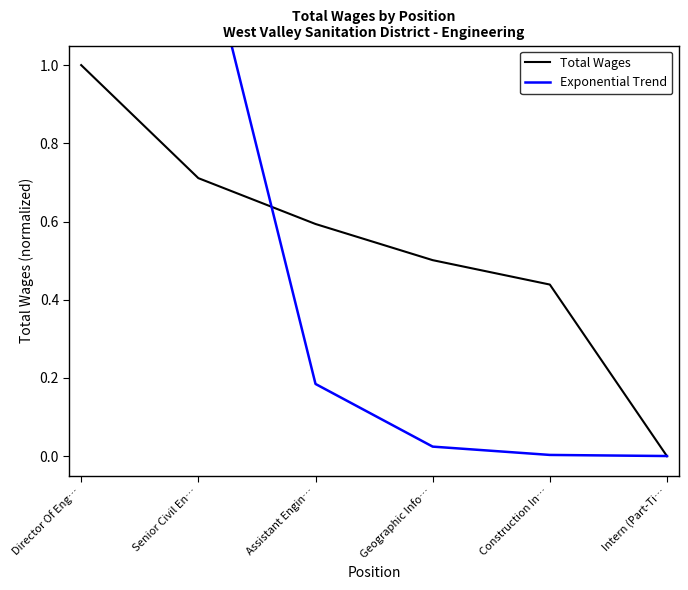

True or false: Total Wages has a value of 0.5 at Geographic Info….

True